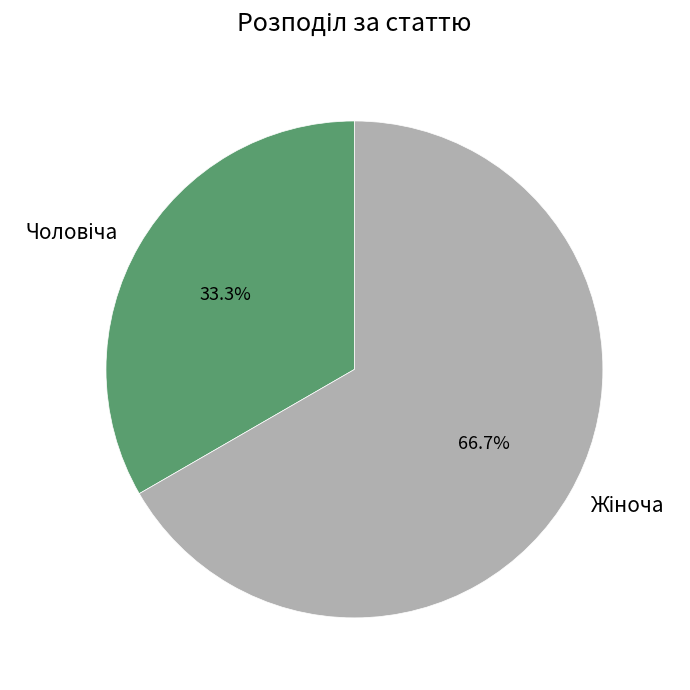

Is there a majority slice in this chart?

Yes